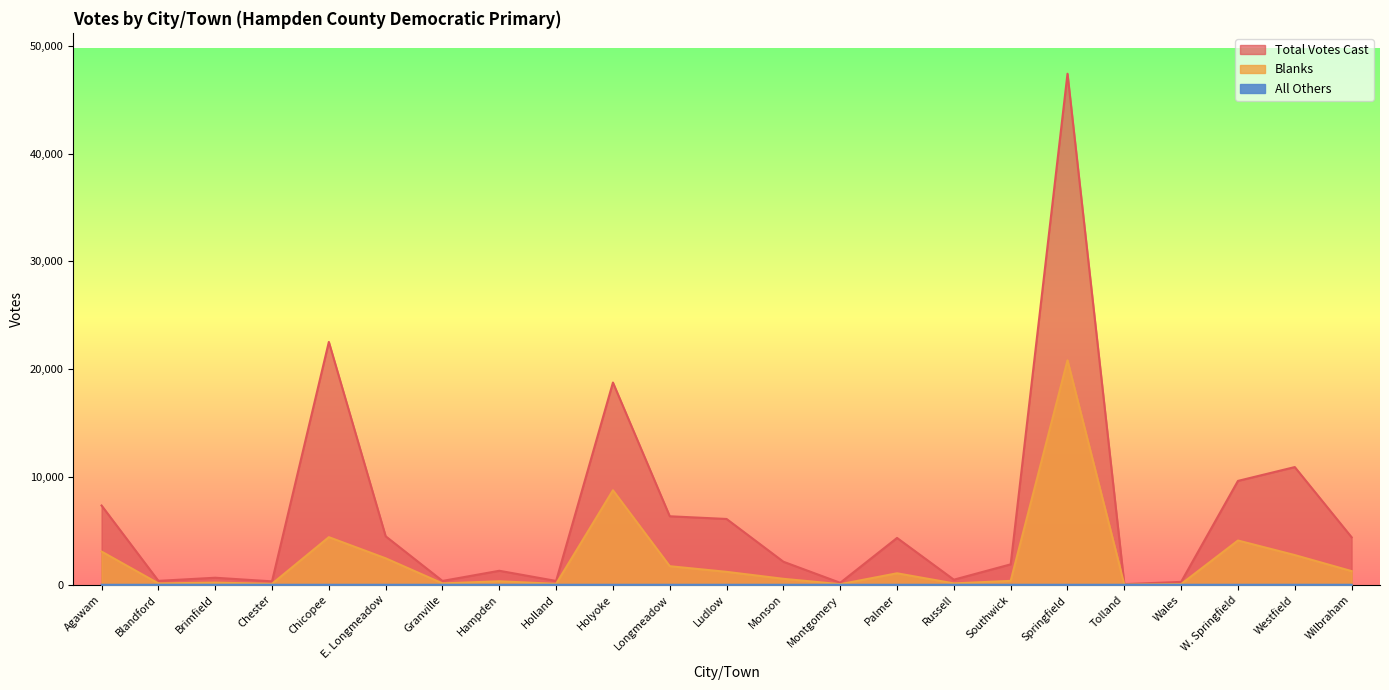

What is the sum of the Blanks values at Ludlow and Russell?

1330